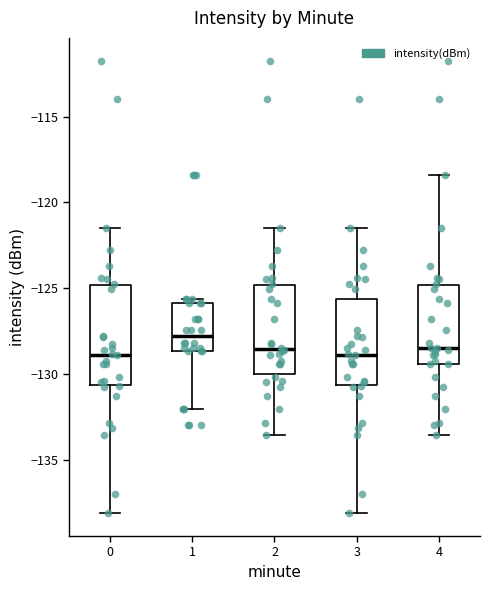

Which box has the highest median line?

1